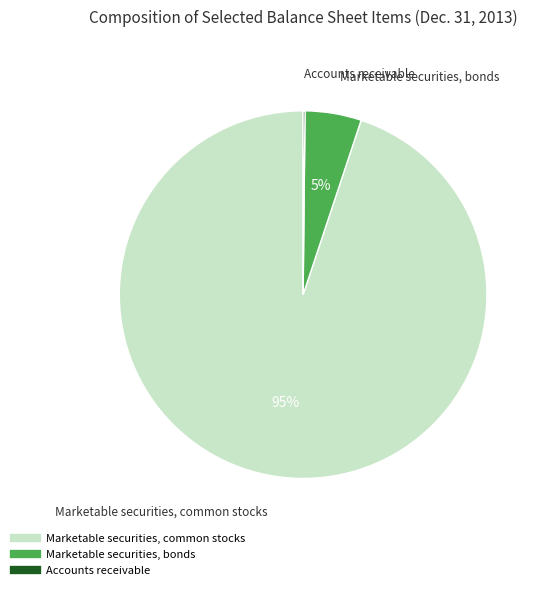

To the nearest percent, what is the difference between the Marketable securities, bonds and Marketable securities, common stocks slice percentages?

90%